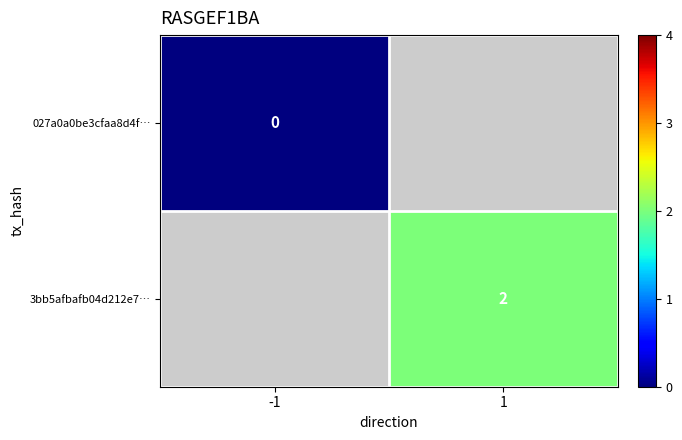

Which has a higher value, 1 or -1?

-1